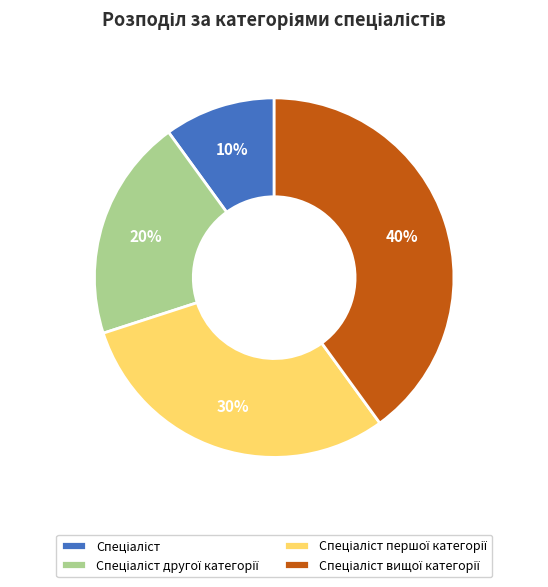

How many segments does this pie chart have?

4